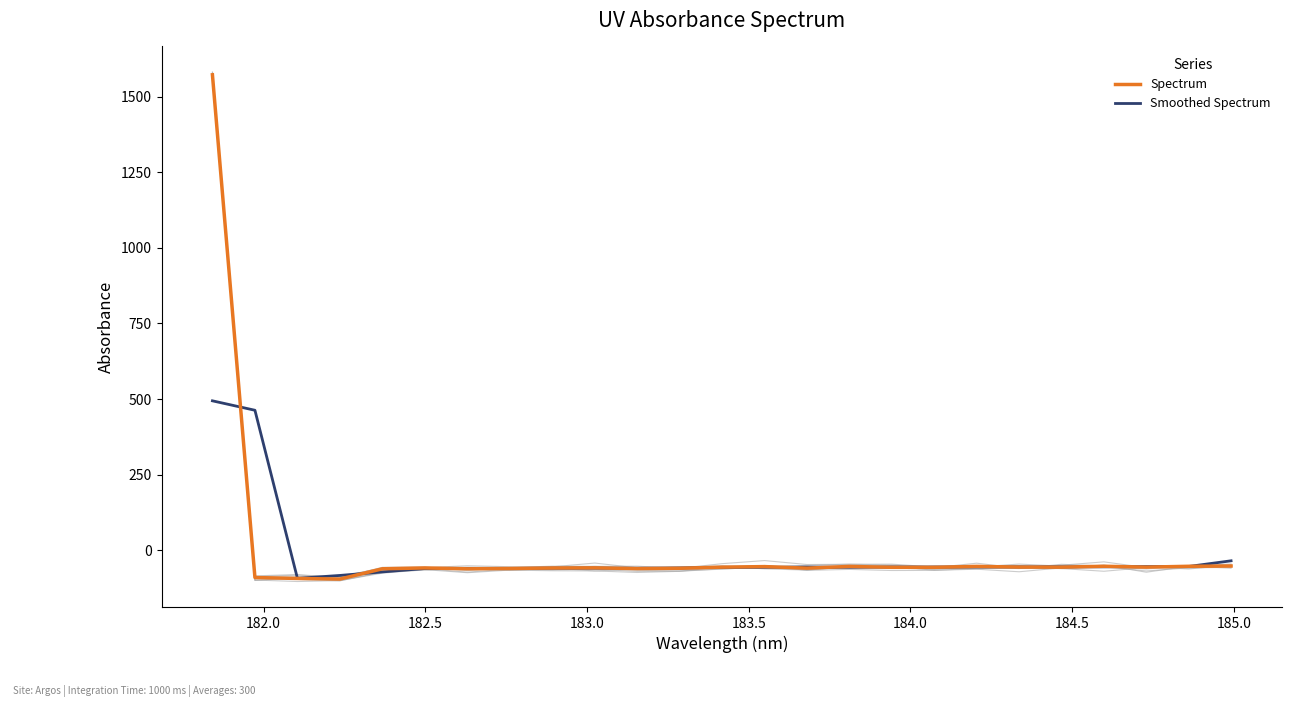

Count the number of data series in this chart.

2